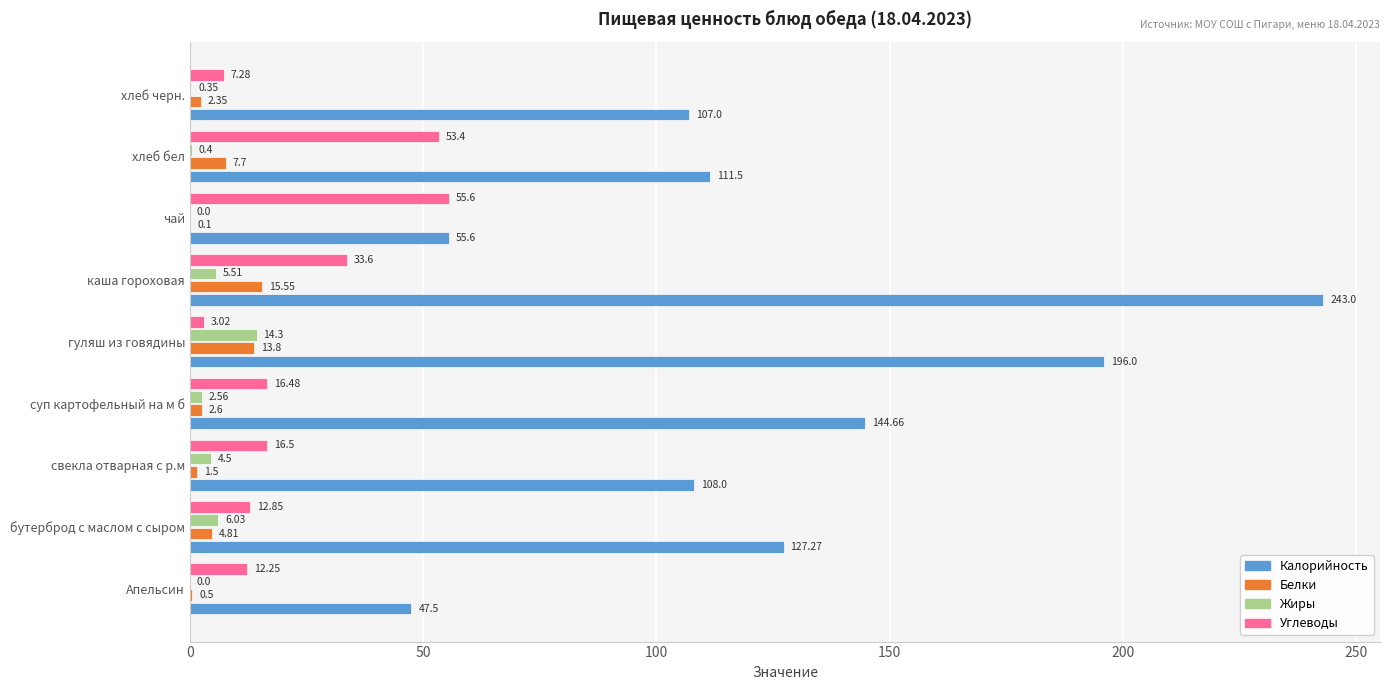

At which category is the sum across all series the highest?

каша гороховая